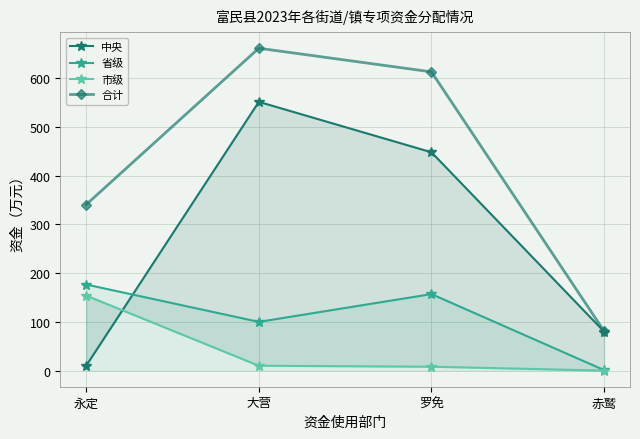

Which category has the lowest value in the 省级 series?

赤鹫